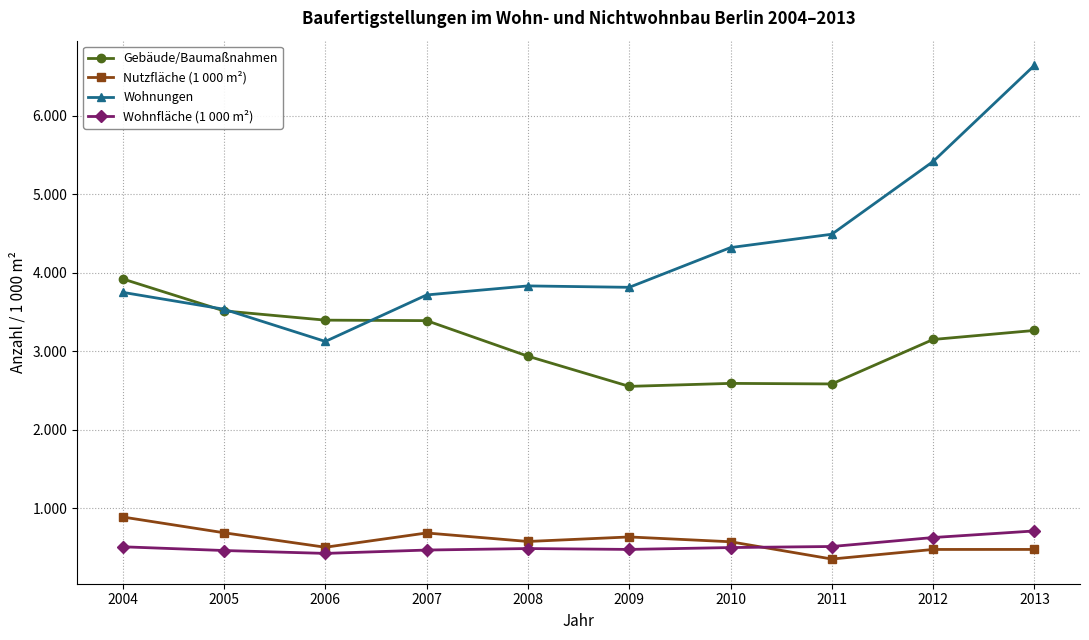

True or false: Wohnungen and Nutzfläche (1 000 m²) cross at least once.

False